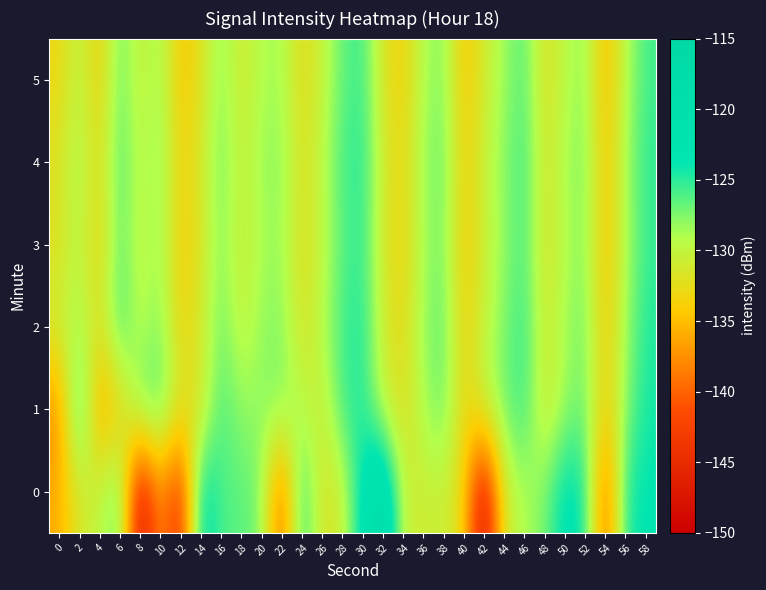

Count the number of categories in the chart.

30